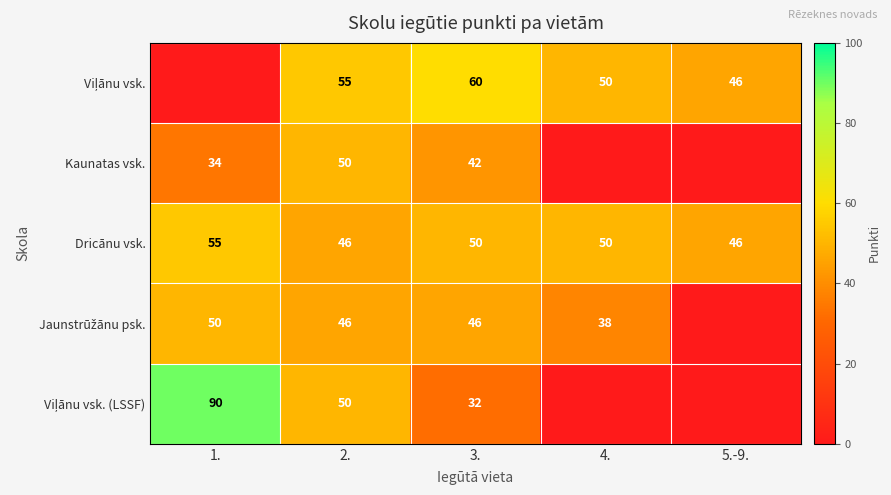

What is the average value of the Dricānu vsk. series?

49